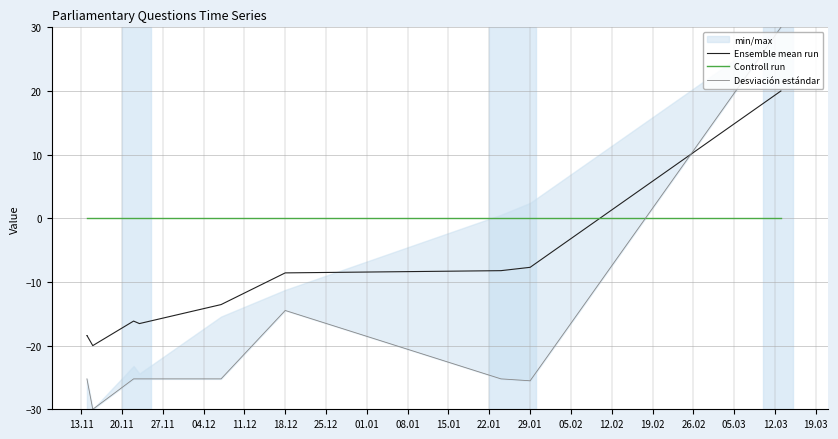

Is this an area chart (filled region under the line)?

No